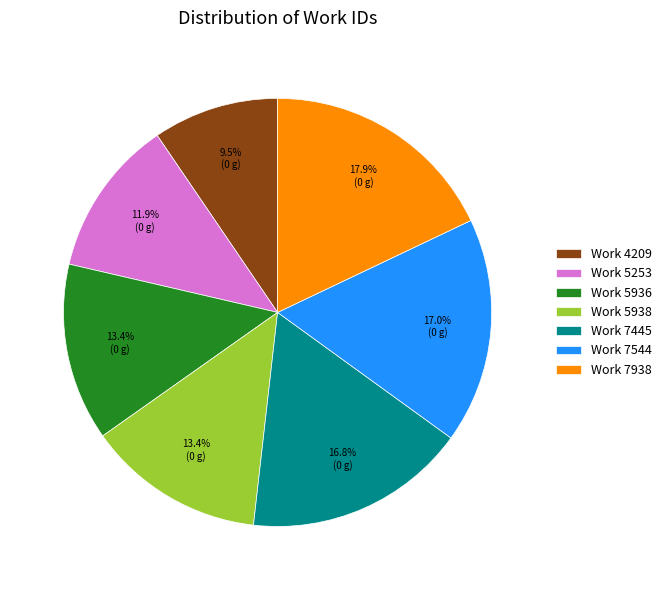

To the nearest percent, what is the difference between the largest and smallest slice percentages?

8%